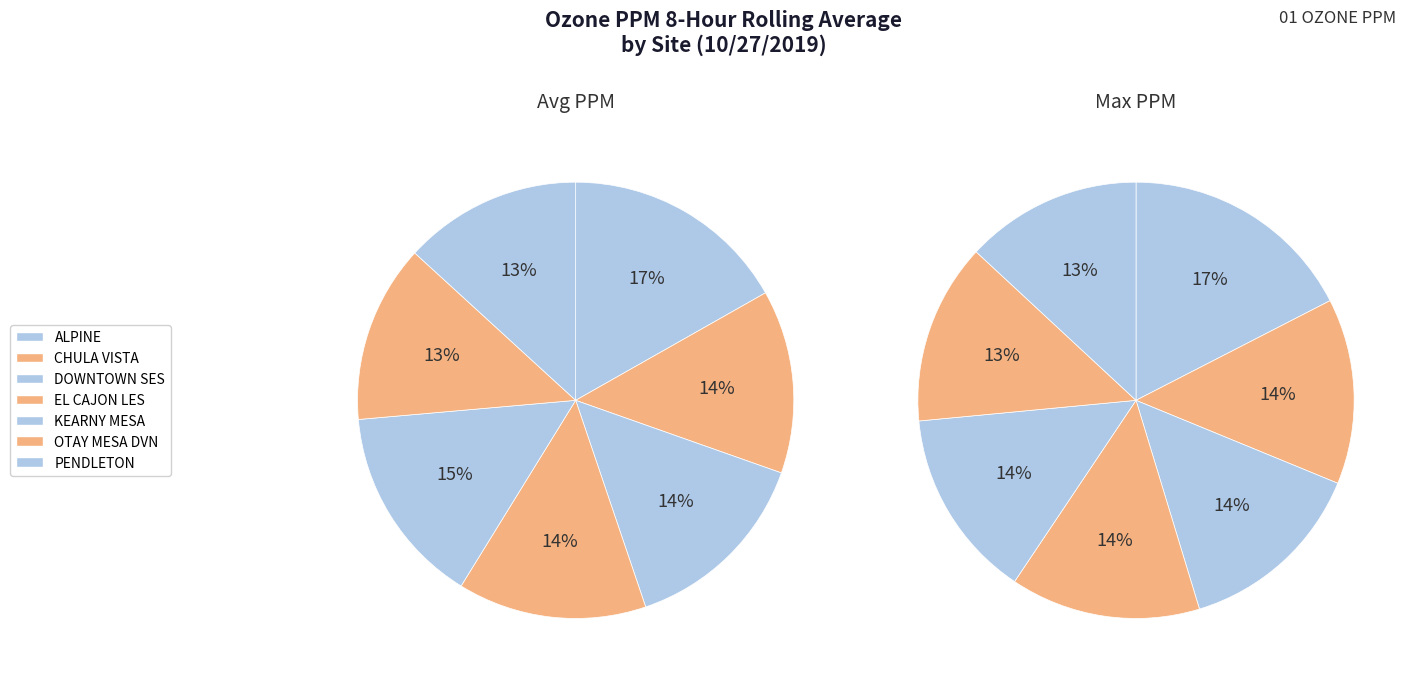

To the nearest percent, what is the average slice percentage?

14%